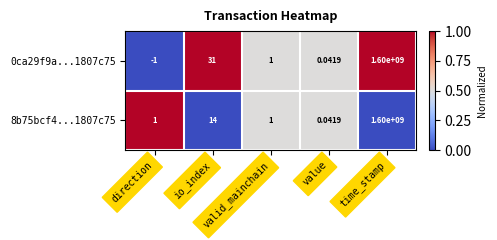

List the labels in order of 0ca29f9a...1807c75 value, largest first.

time_stamp, io_index, valid_mainchain, value, direction